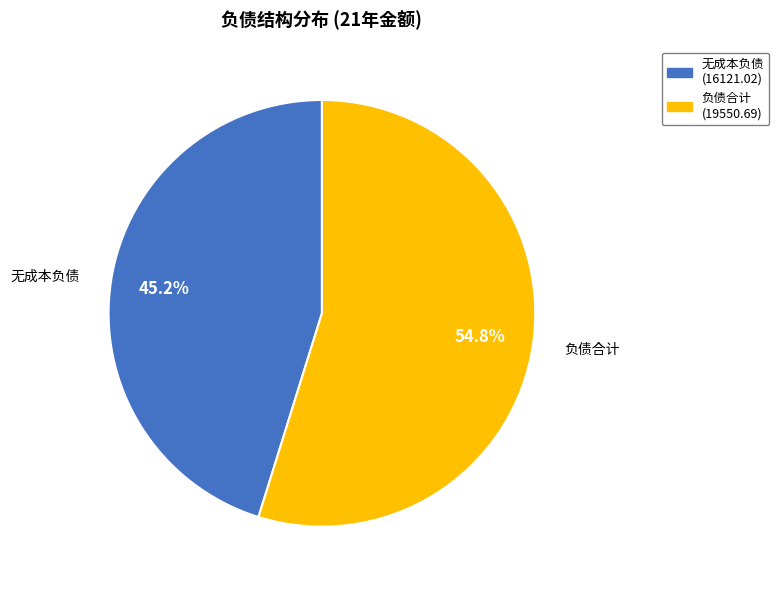

Is there any slice that represents more than half of the pie?

Yes